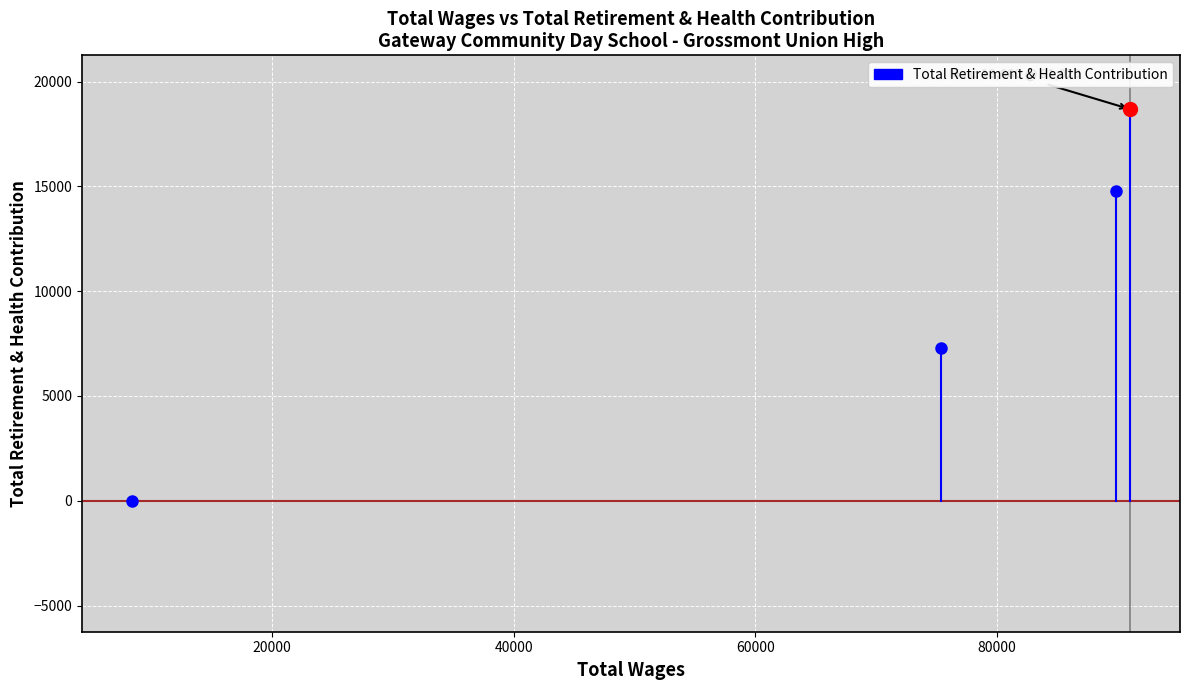

What is the sum of all values?

40722